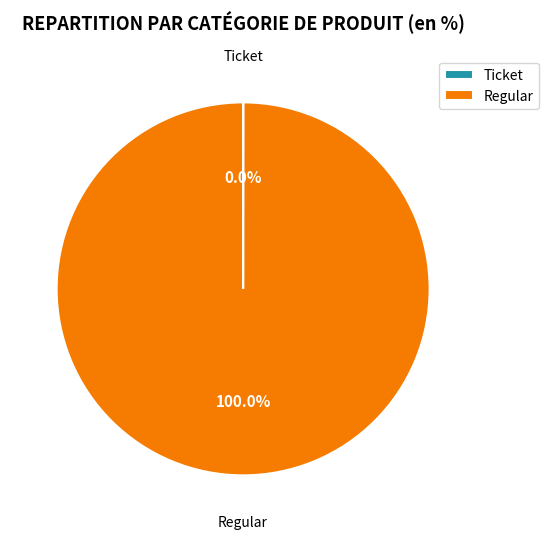

Which category accounts for the majority?

Regular